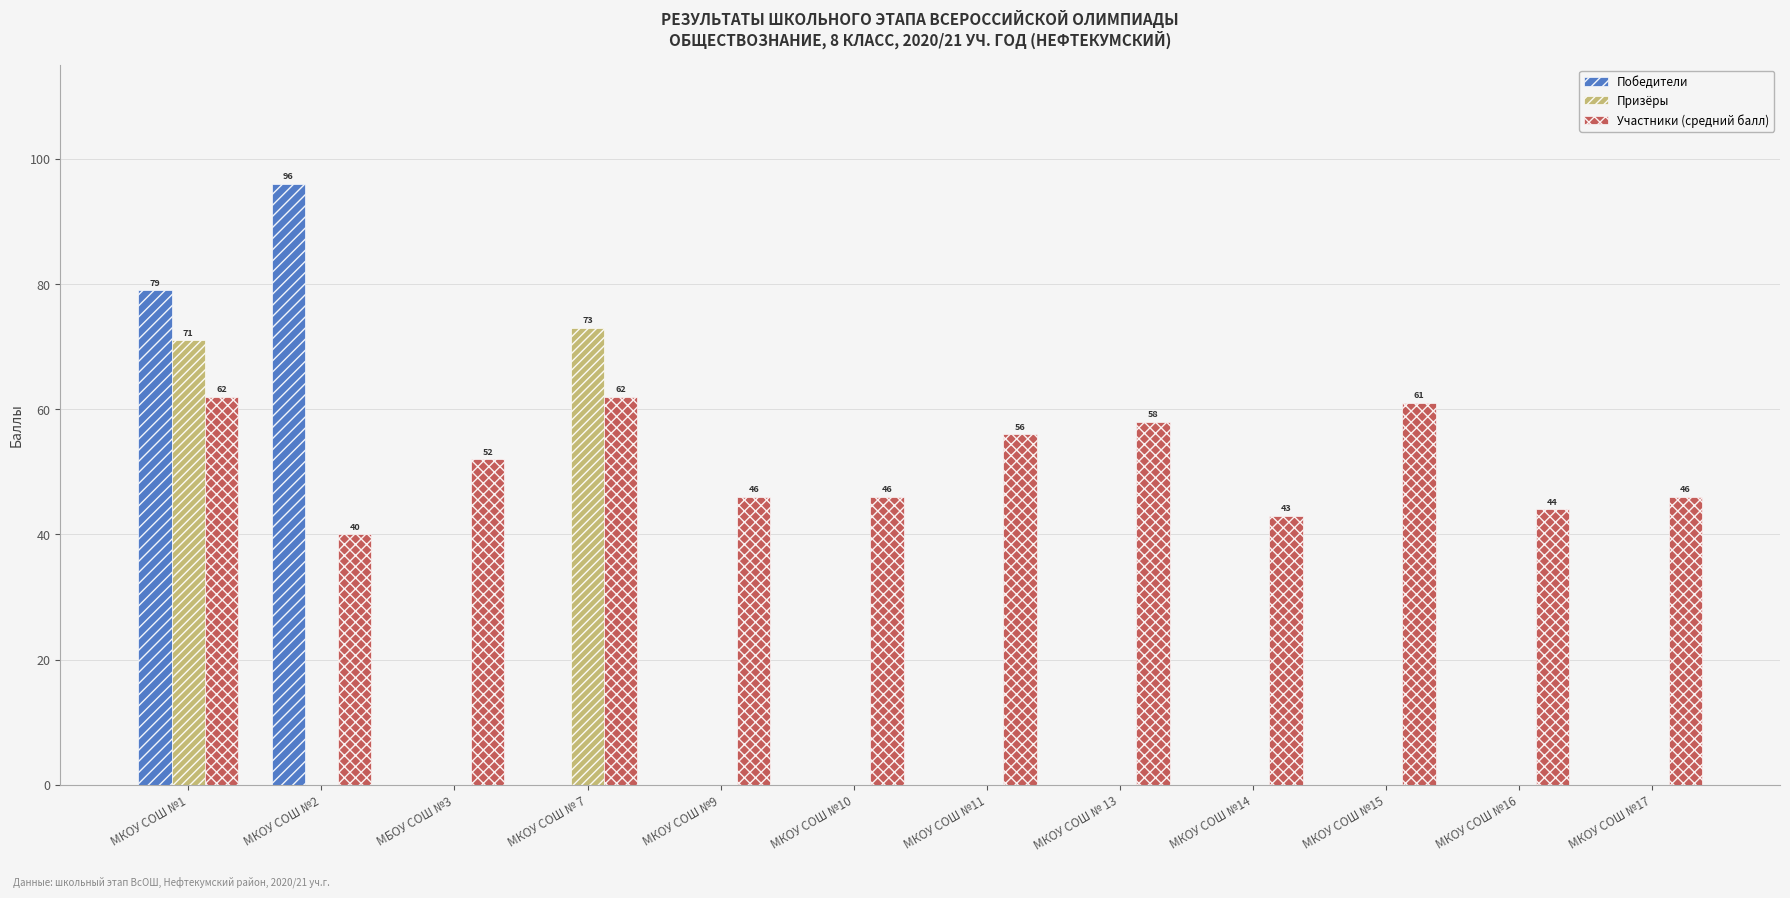

True or false: Победители has a value of 30 at МКОУ СОШ № 13.

False